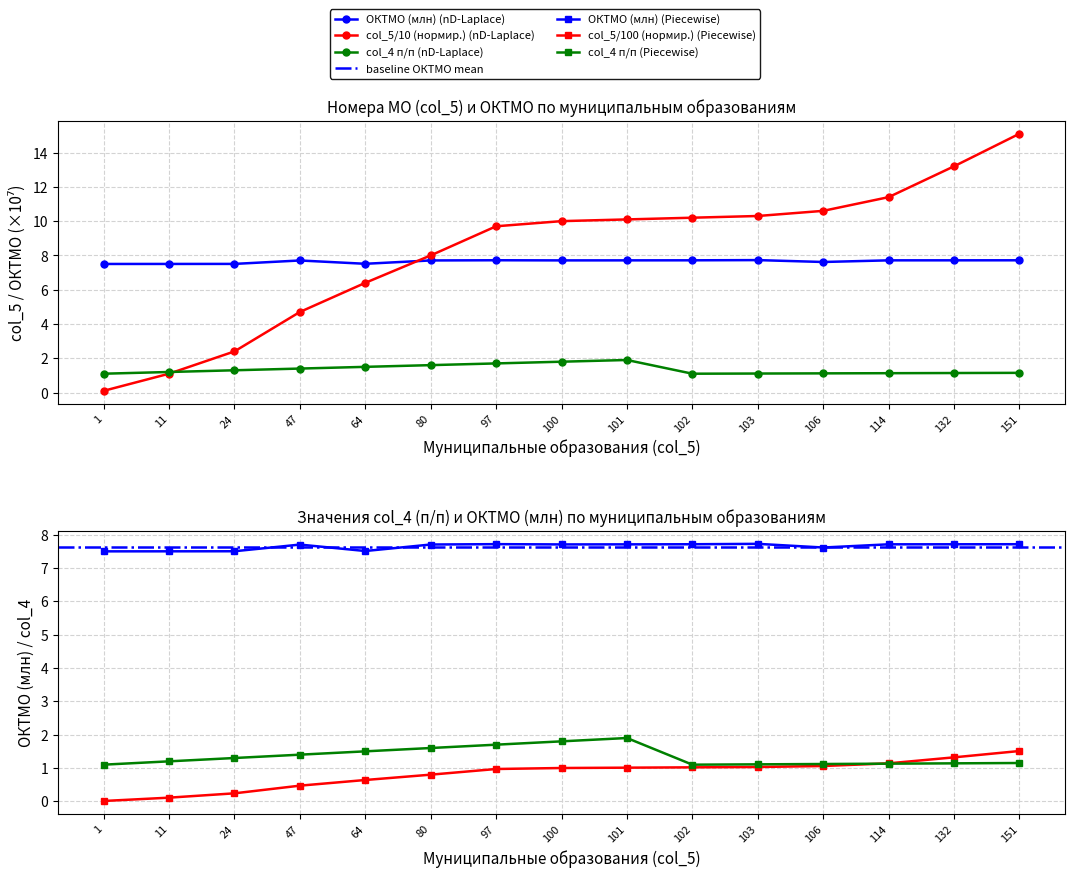

Reading left to right, extract all data points from this chart.

Александровский: 7.5	7.5	7.5	7.7	7.5	7.7	7.7	7.7	7.7	7.7	7.7	7.6	7.7	7.7	7.7
Индекс строки: 0.1	1.1	2.4	4.7	6.4	8.0	9.7	10.0	10.1	10.2	10.3	10.6	11.4	13.2	15.1